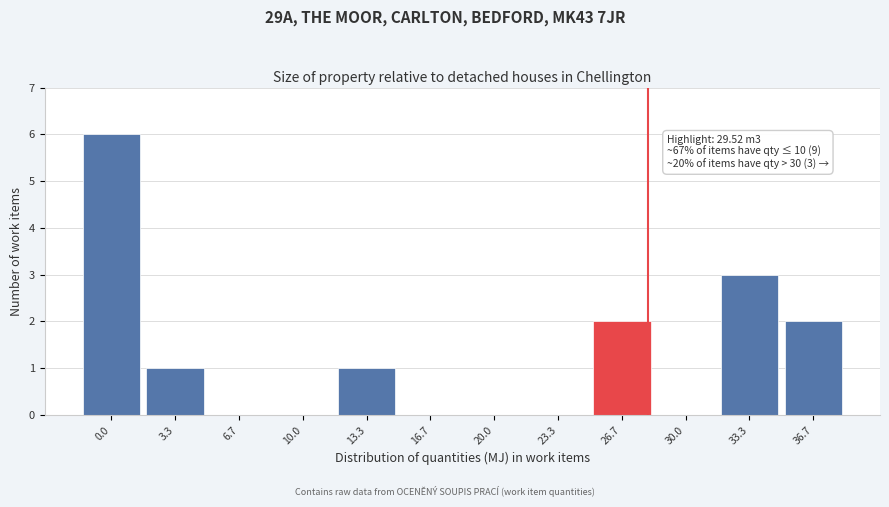

Reading right to left, extract all data points from this chart.

36.7=2	33.3=3	30.0=0	26.7=2	23.3=0	20.0=0	16.7=0	13.3=1	10.0=0	6.7=0	3.3=1	0.0=6